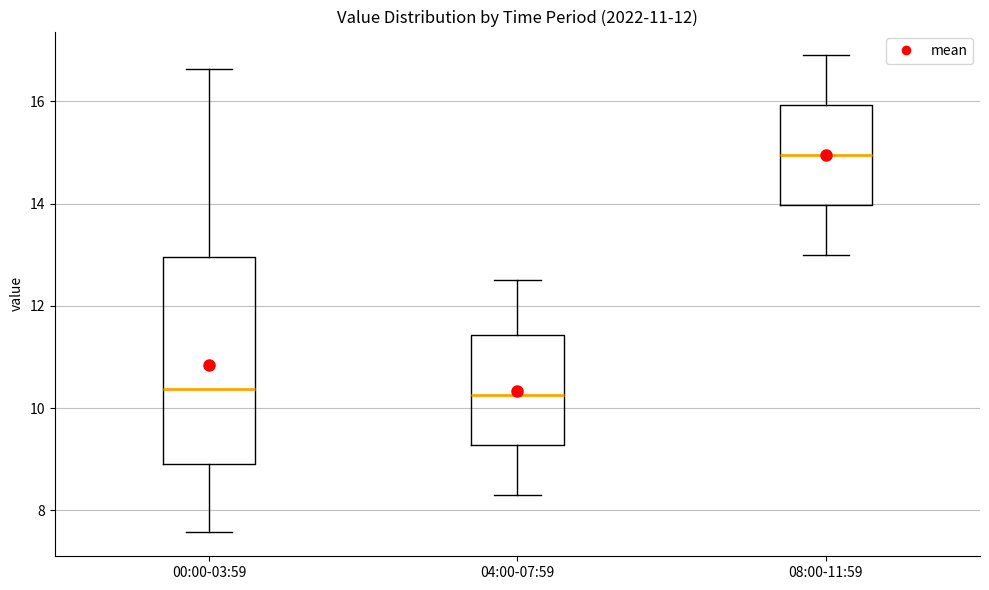

Reading left to right, transcribe this box plot: for each box, give where its median line is, the range the box spans, and where its two whiskers end, as read against the y-axis. The values are not printed on the chart, so give them approximately, as read against the axis.

00:00-03:59: median 10.4, box 9.0 to 13.0, whiskers 7.6 to 16.6
04:00-07:59: median 10.2, box 9.2 to 11.4, whiskers 8.4 to 12.6
08:00-11:59: median 15.0, box 14.0 to 16.0, whiskers 13.0 to 17.0